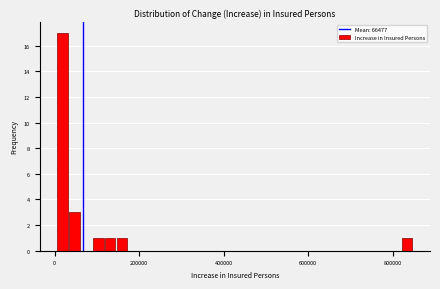

Read against the x-axis, roughly where is the centre of the tallest bar?

20000